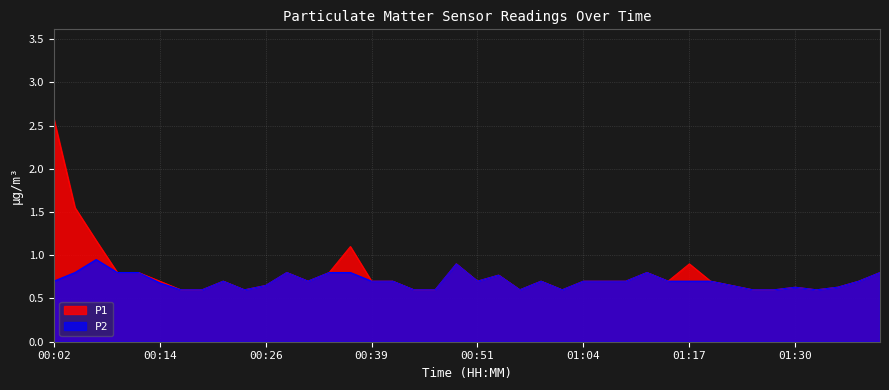

What is the sum of all P1 values?

31.4